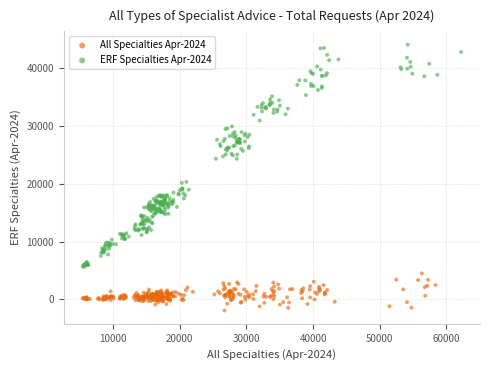

Which series reaches the minimum Y coordinate?

All Specialties Apr-2024